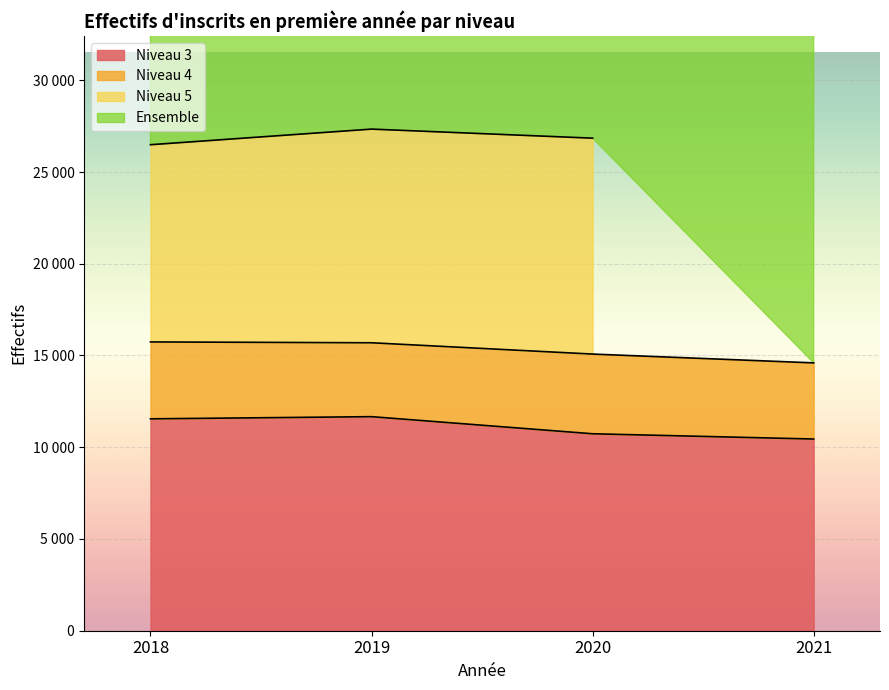

Where is Niveau 3 nearest to the value 11056?

2020